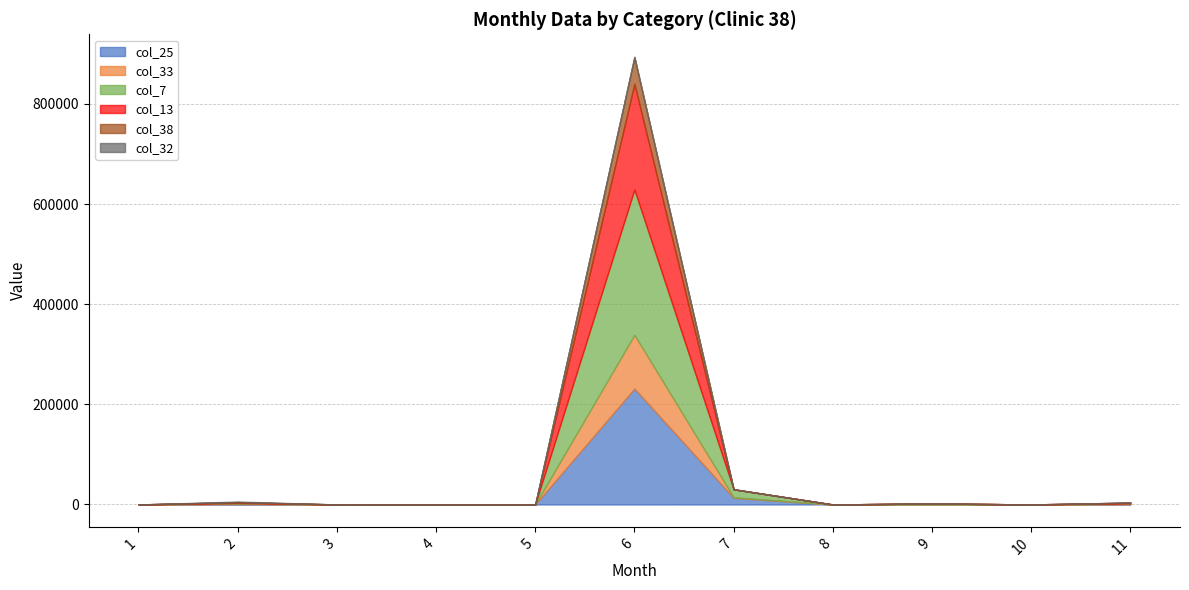

At which category does the chart reach its minimum across all series?

5